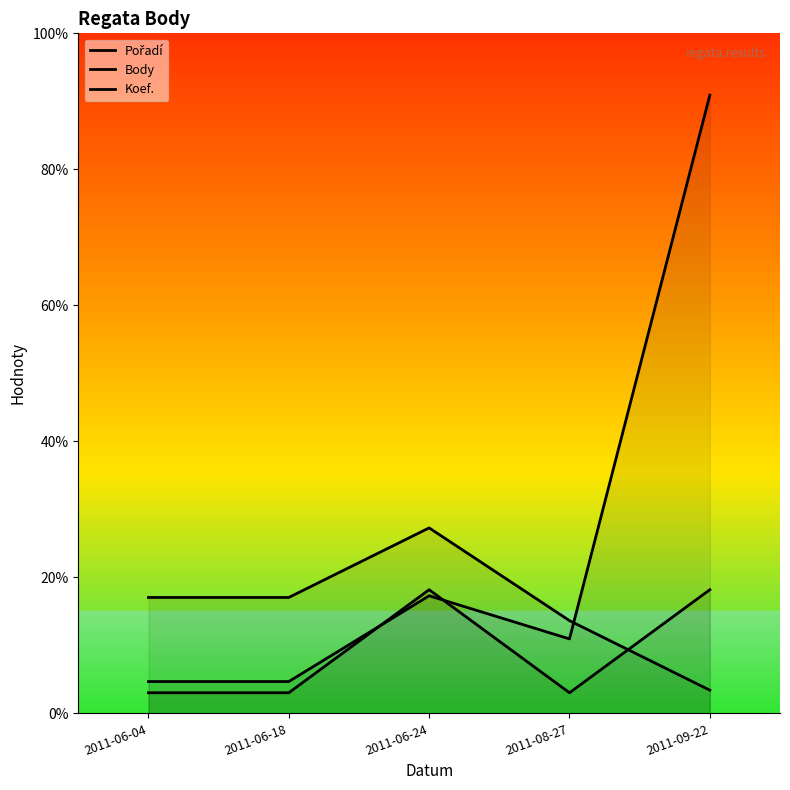

True or false: Body has a value of 416 at 2011-06-18.

False